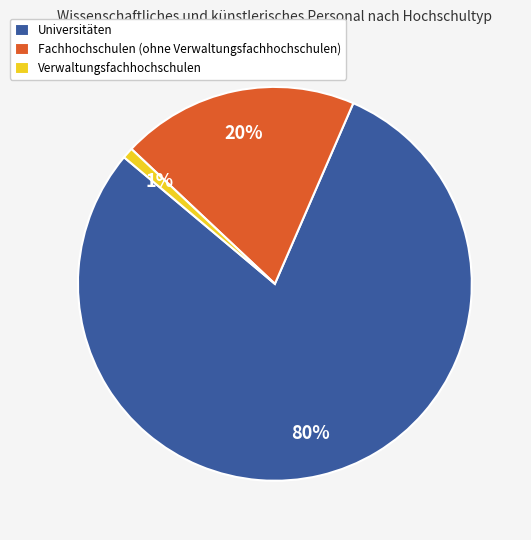

Which category has the biggest portion of the pie?

Universitäten